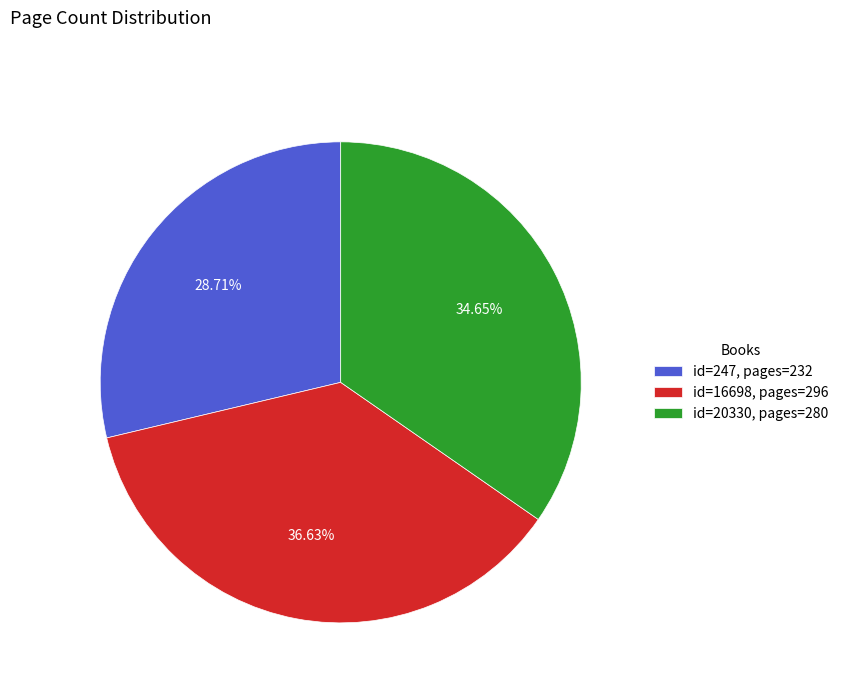

How many slices are in this pie chart?

3